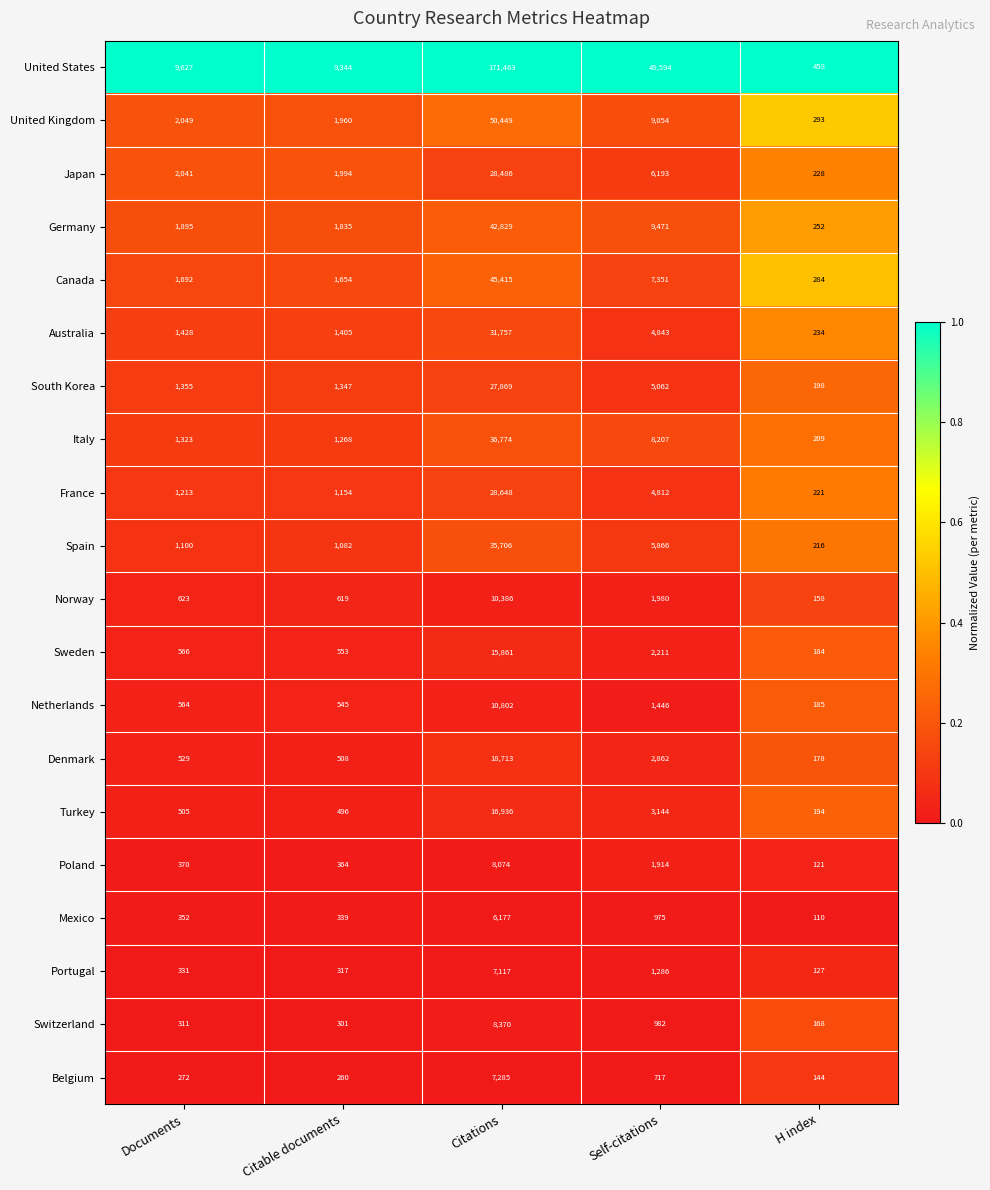

What is the sum of all Switzerland values?

10132